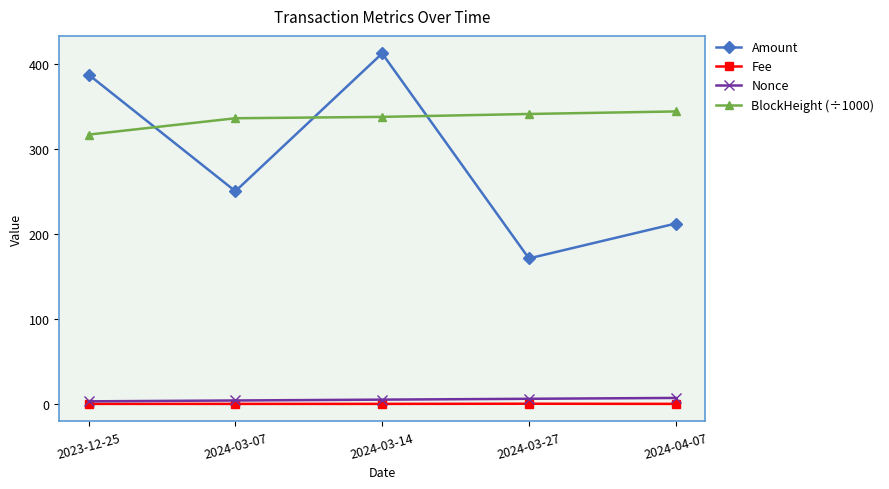

How many Nonce values are between 4 and 6?

3